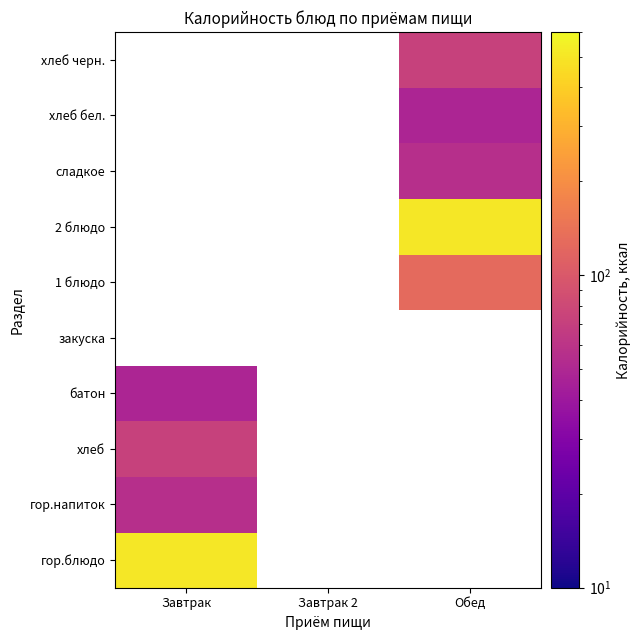

Count the number of categories in the chart.

3